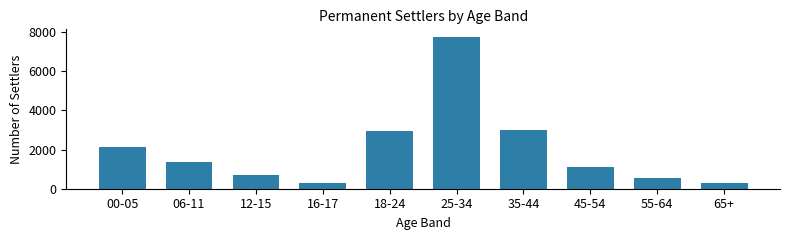

What is the label of the 2nd bar from the left?

06-11